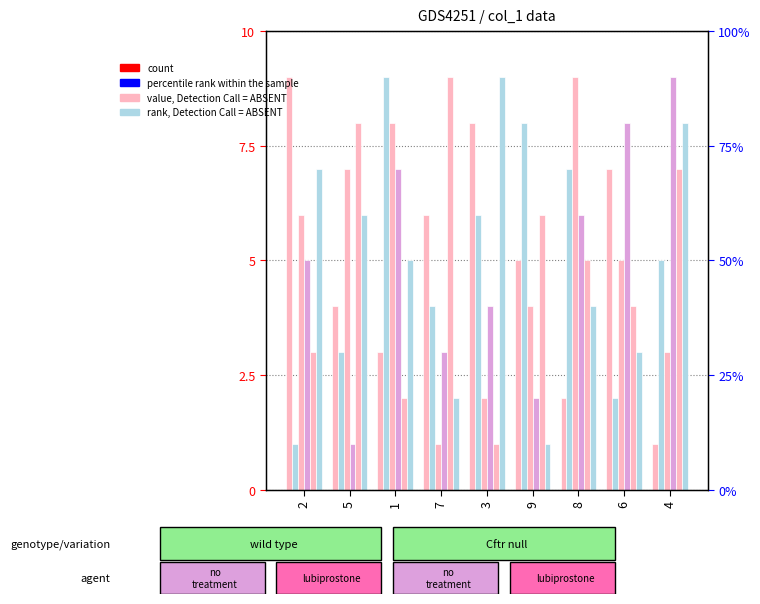

How many groups of bars are there?

9